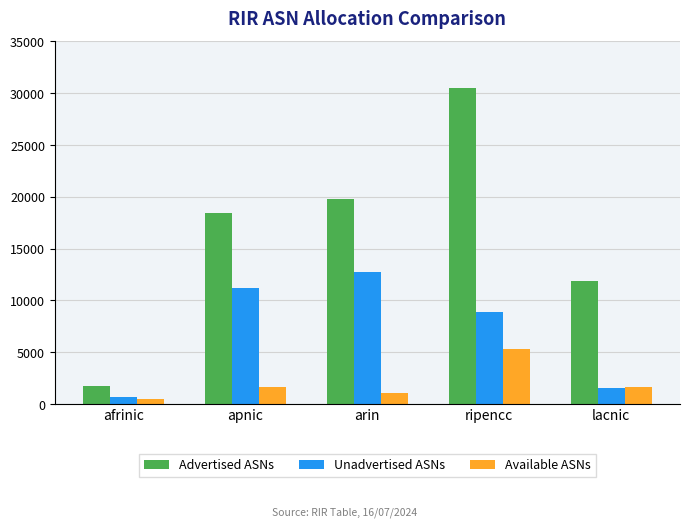

What is the minimum value shown in the chart?

467